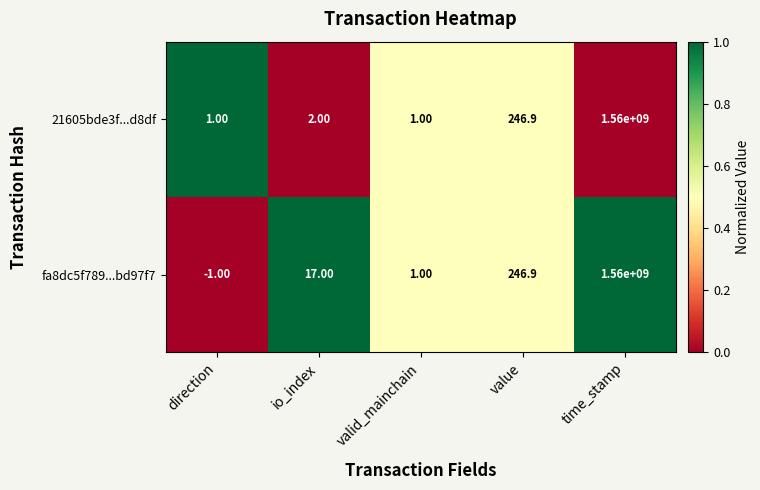

How many series are shown in this chart?

2